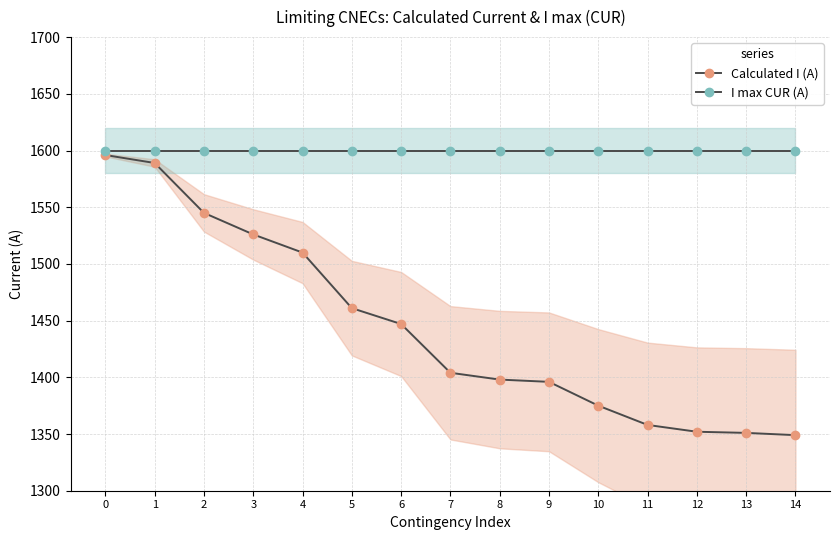

At 9, list the series in order from smallest to largest.

Calculated I (A), I max CUR (A)